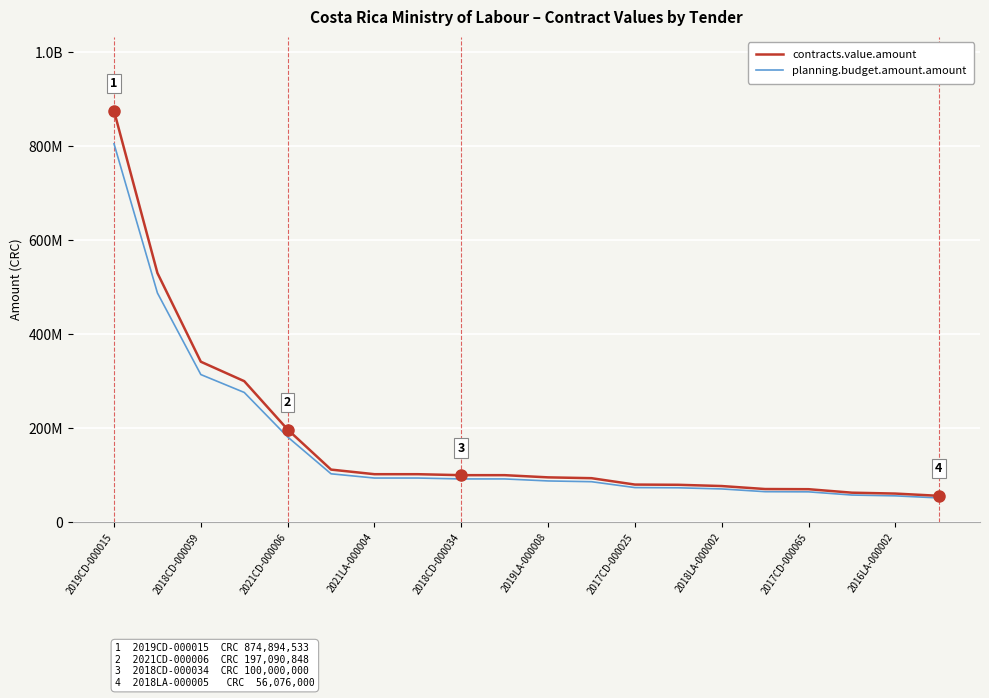

What is the average value of the planning.budget.amount.amount series?

161226577.1